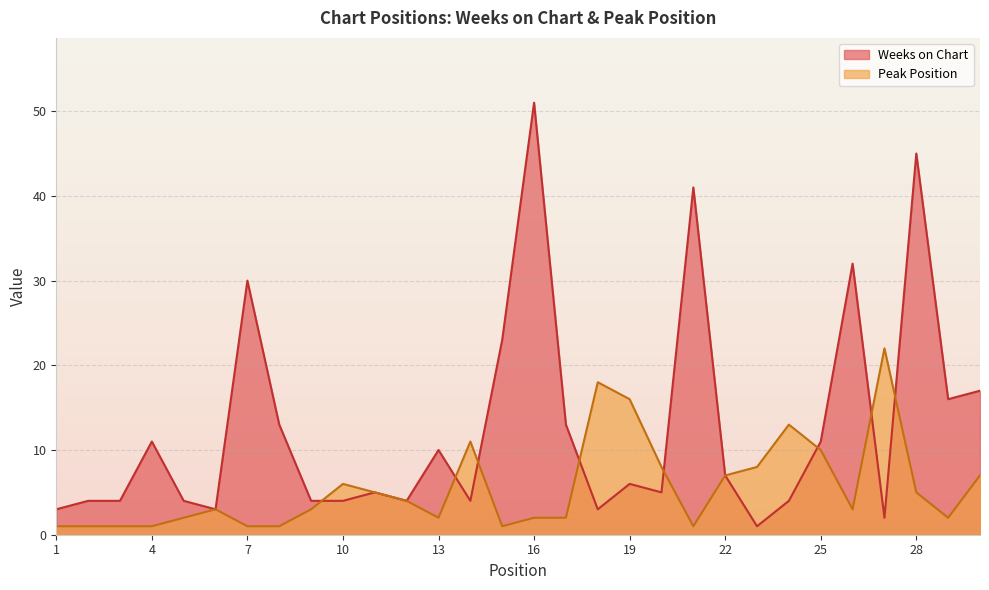

Where is the first local maximum for Weeks on Chart?

4